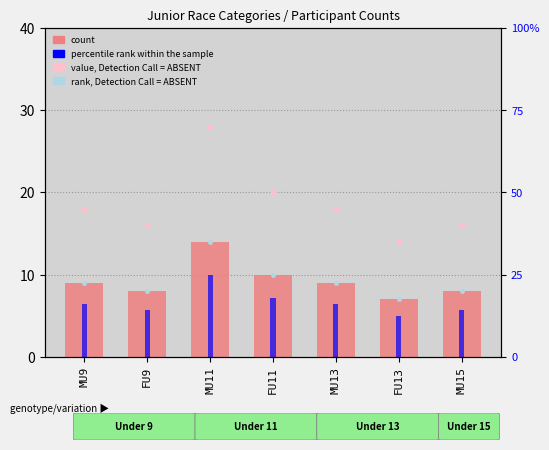

At how many categories does at least one series exceed 55?

1